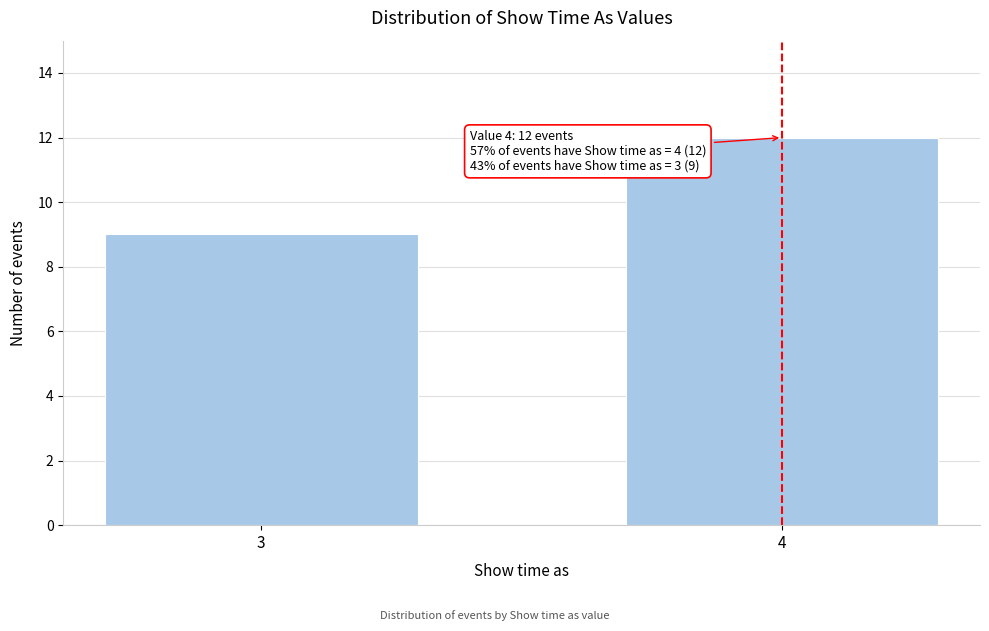

Reading right to left, extract all data points from this chart.

12	9